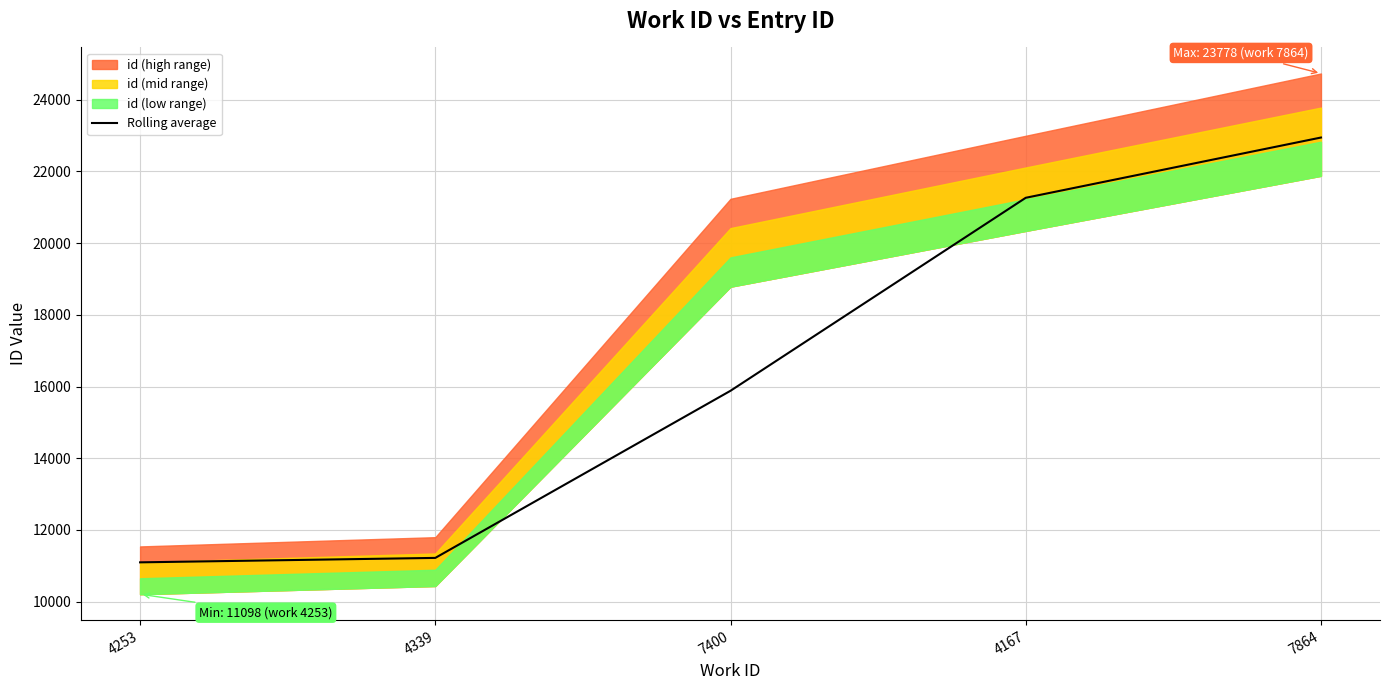

True or false: the data shows 22943 at 7864.

True